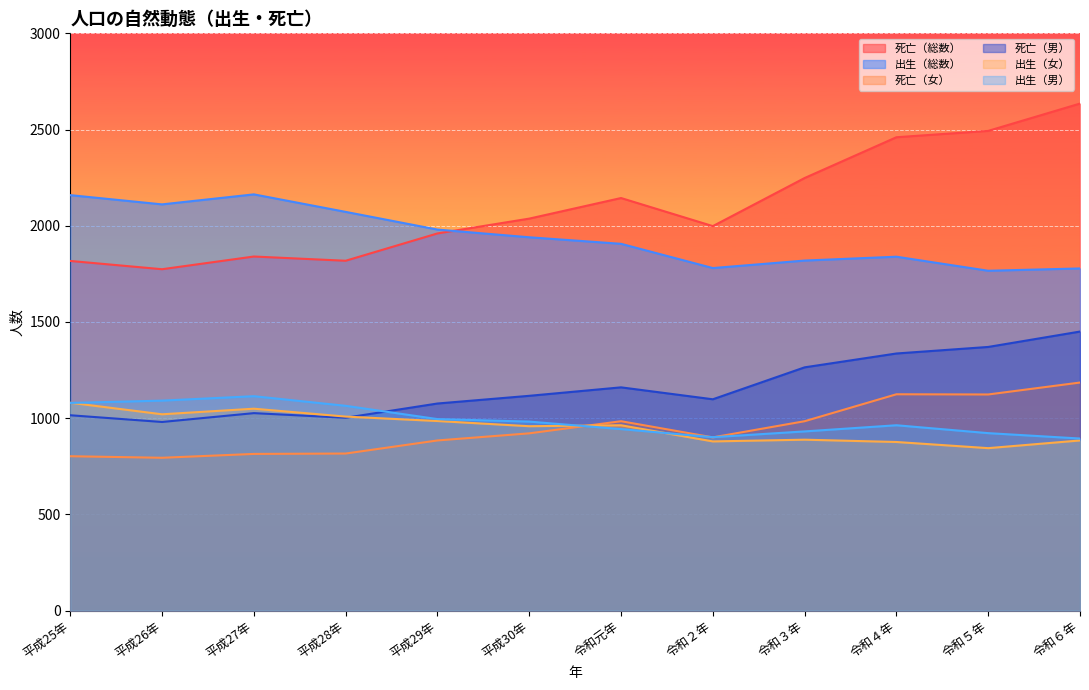

Is it true that 死亡（女） equals 1343 at 平成28年?

False